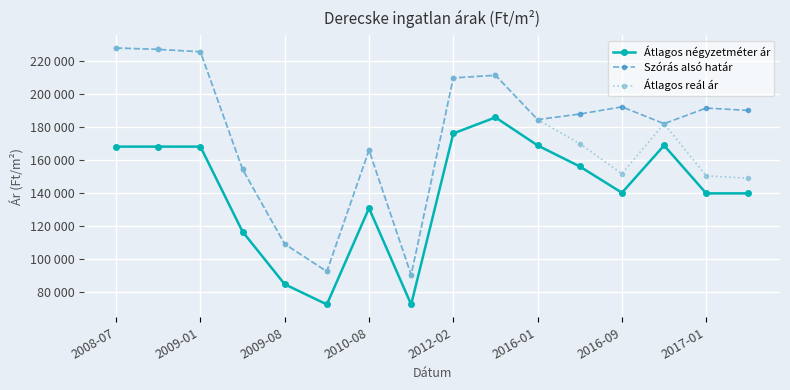

Is this an area chart (filled region under the line)?

No